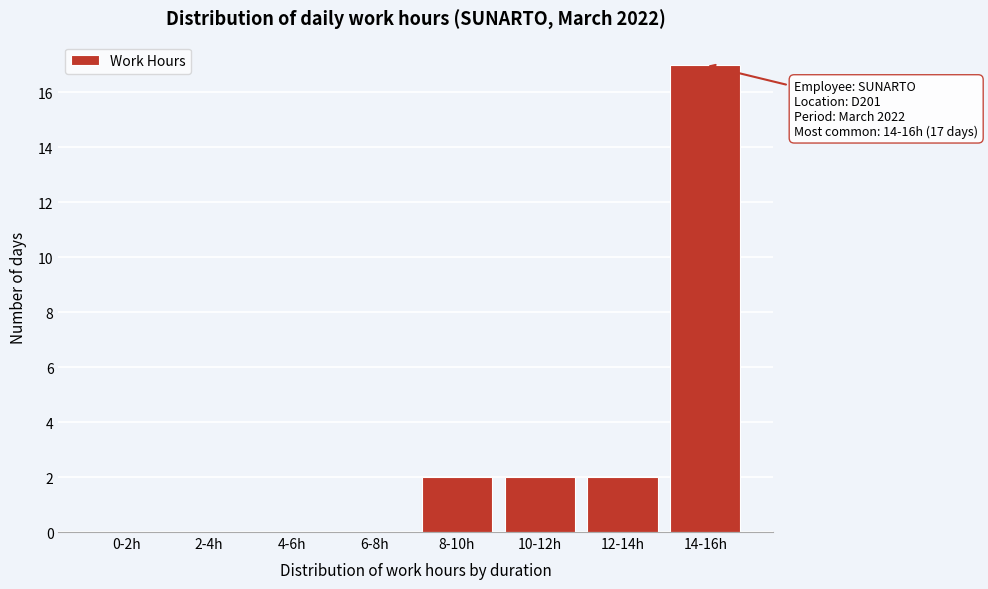

Reading right to left, extract all data points from this chart.

14-16h=17	12-14h=2	10-12h=2	8-10h=2	6-8h=0	4-6h=0	2-4h=0	0-2h=0